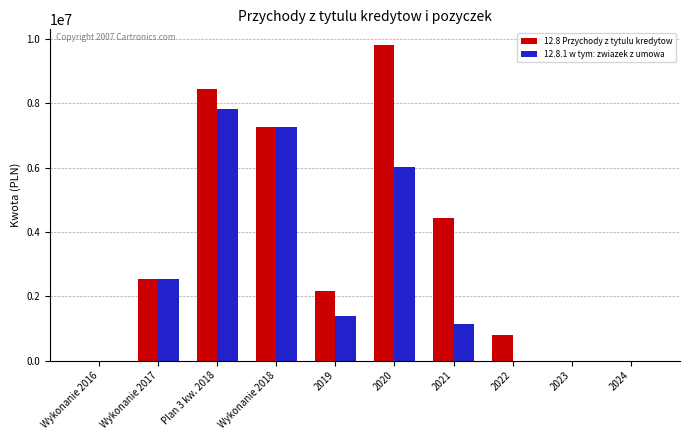

What is the sum of all 12.8.1 w tym: zwiazek z umowa values?

26131294.9